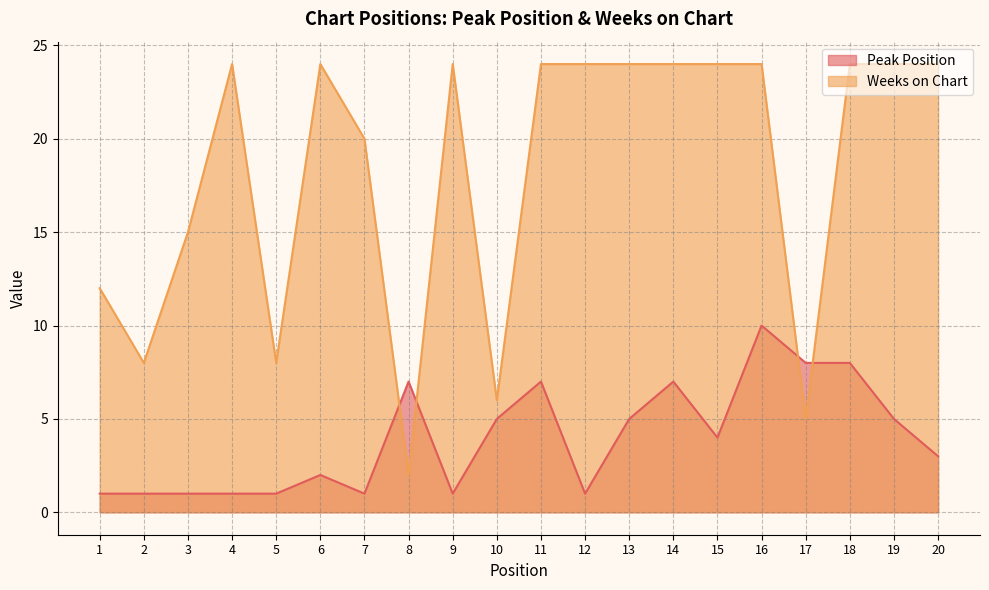

Count the Peak Position values in the range 1 to 7.

17